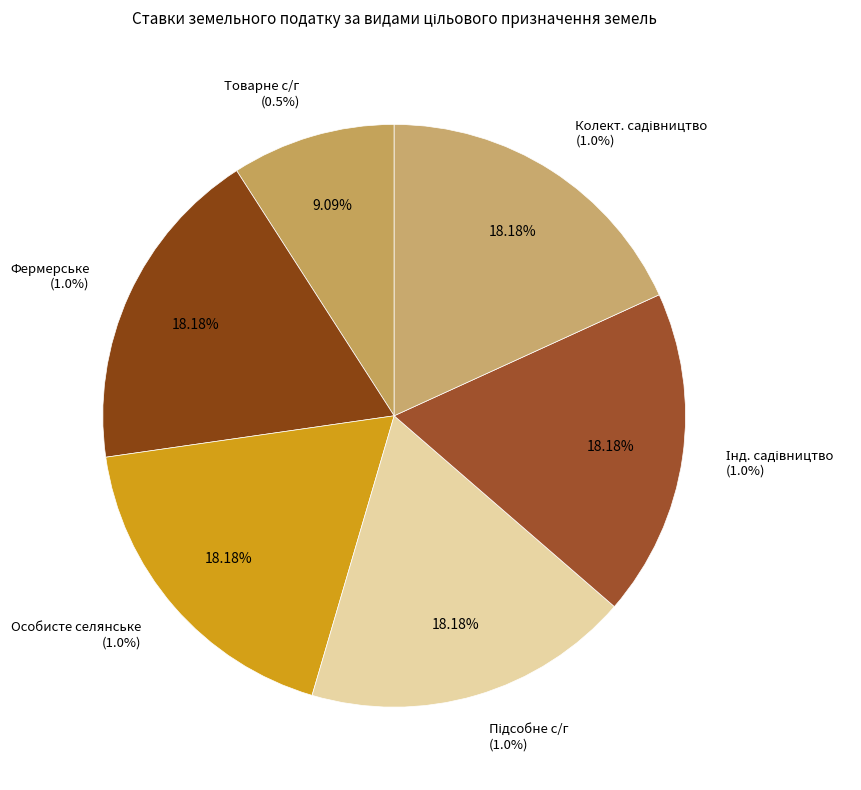

Count the number of slices in the pie.

6